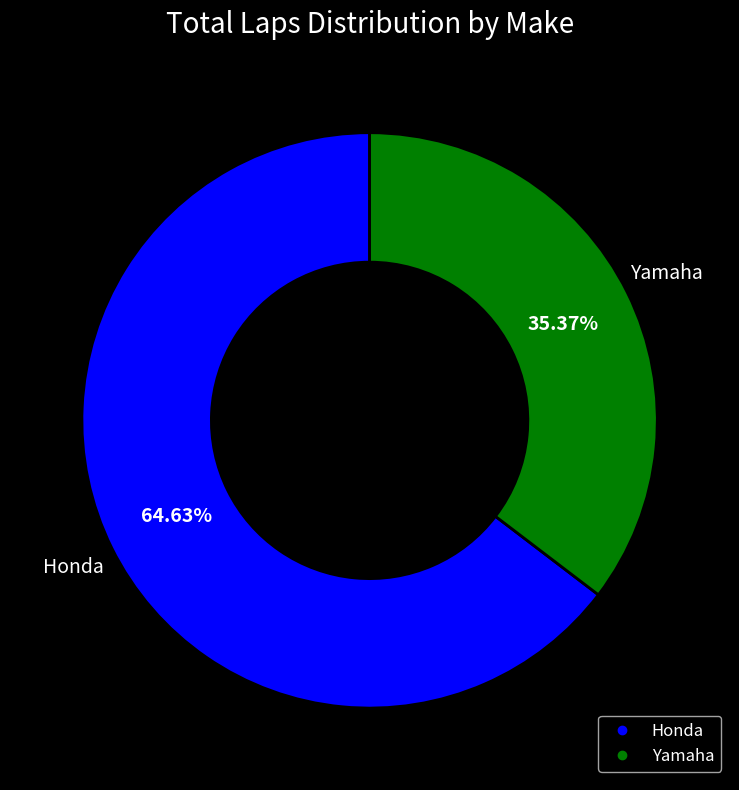

Is there any slice that represents more than half of the pie?

Yes